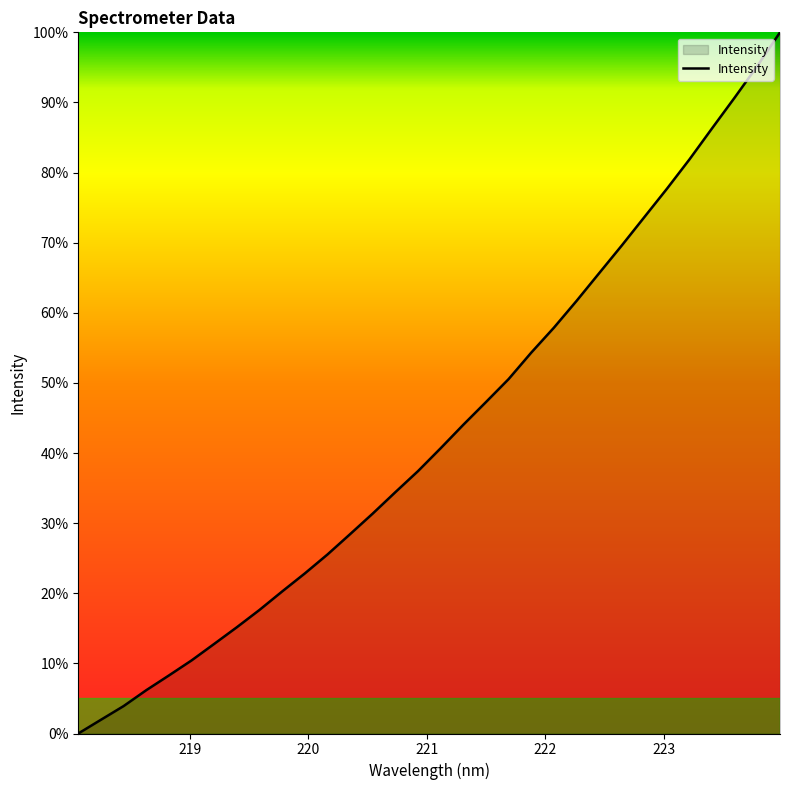

What is the difference between the maximum and minimum values?

100.0